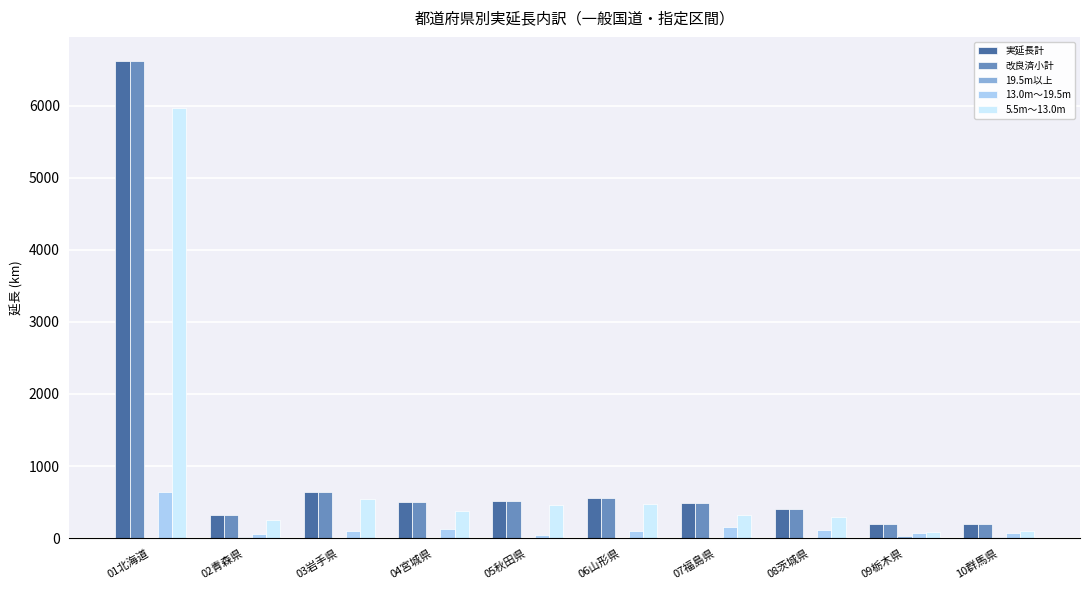

At which category is the sum across all series the highest?

01北海道